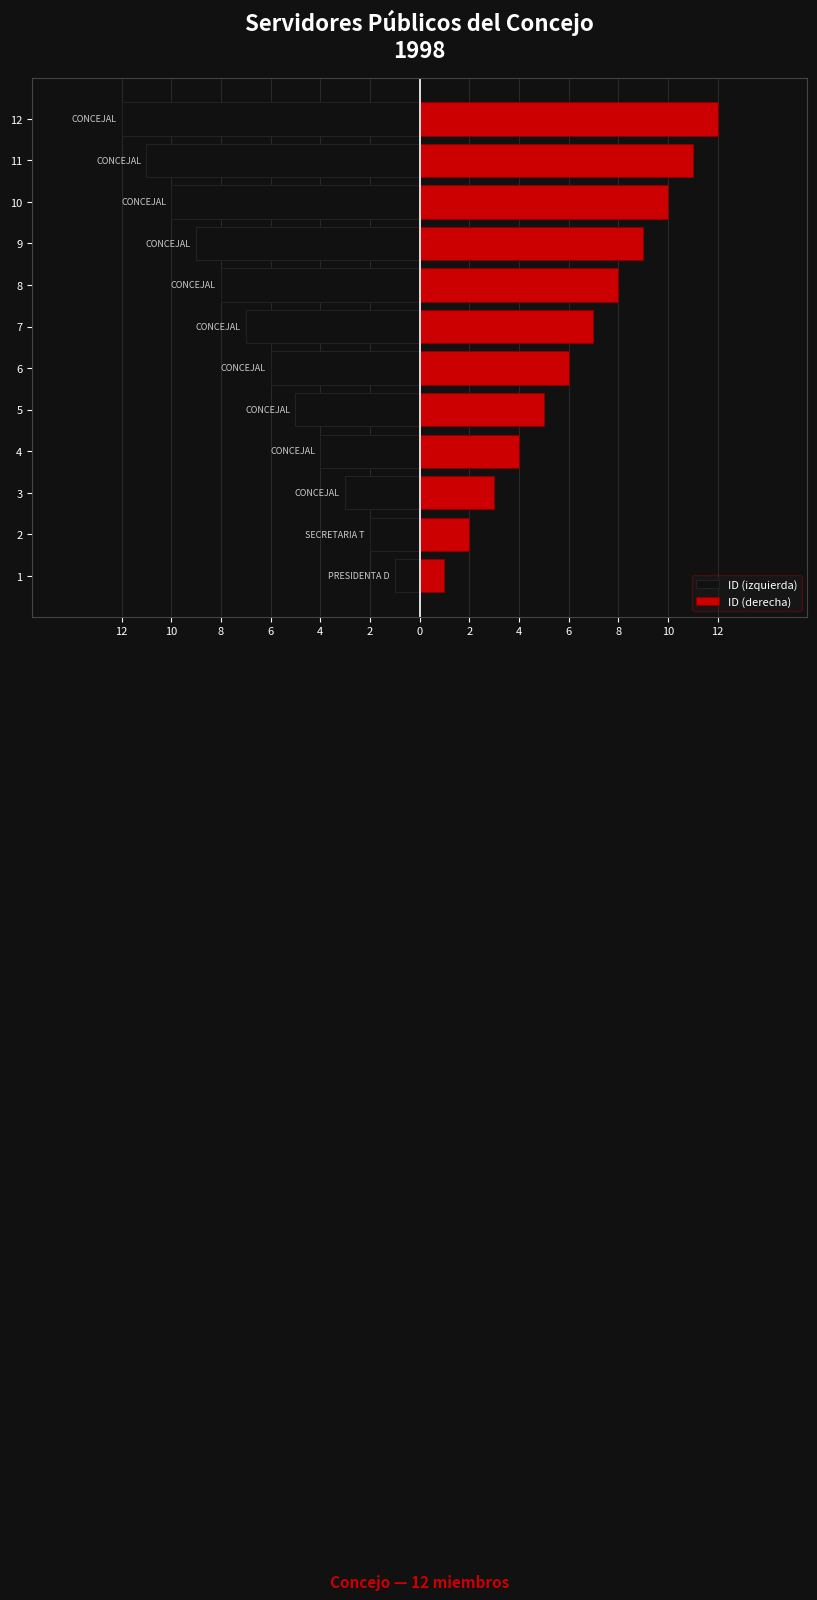

List the series in order of their peak value, highest first.

ID (derecha), ID (izquierda)